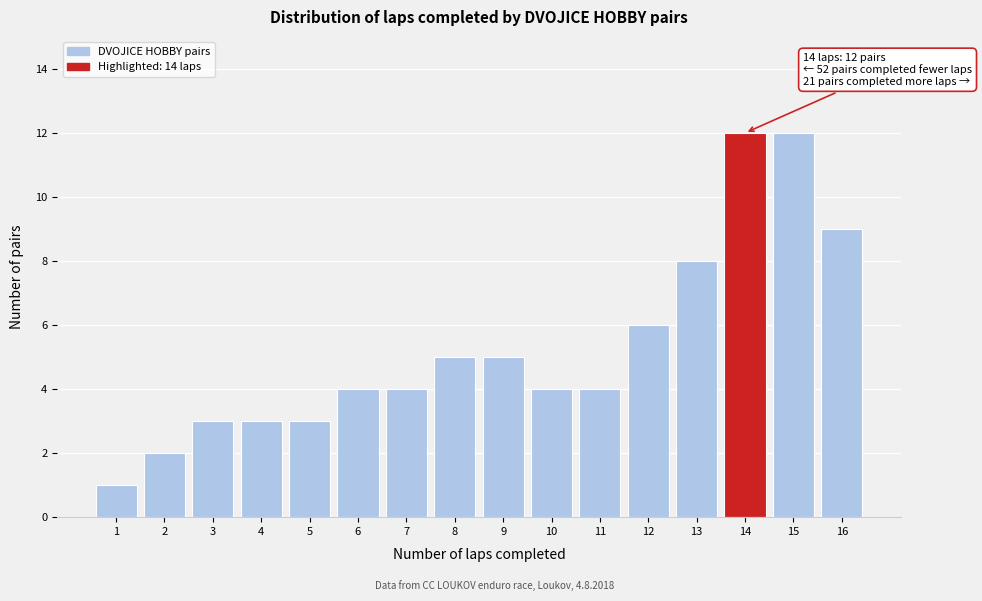

Reading left to right, transcribe all the data shown in this chart.

1	2	3	3	3	4	4	5	5	4	4	6	8	12	12	9